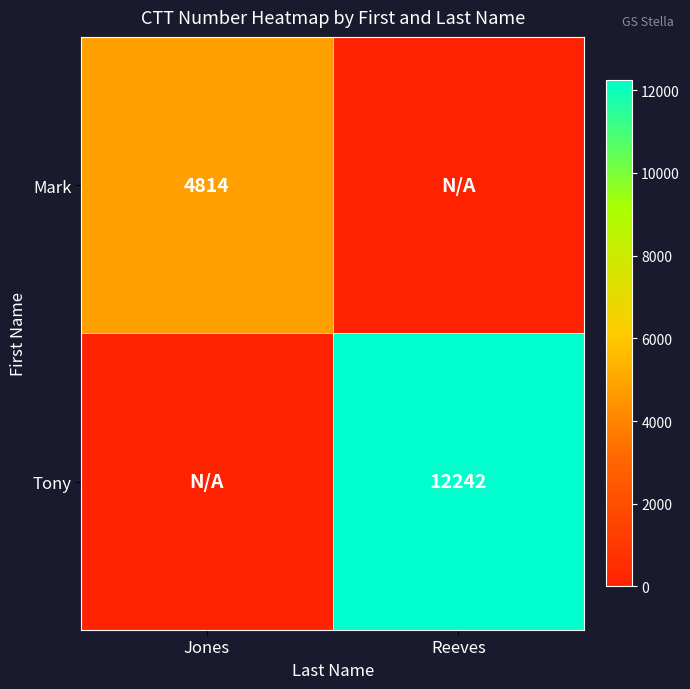

Between Reeves and Jones, which is larger?

Jones